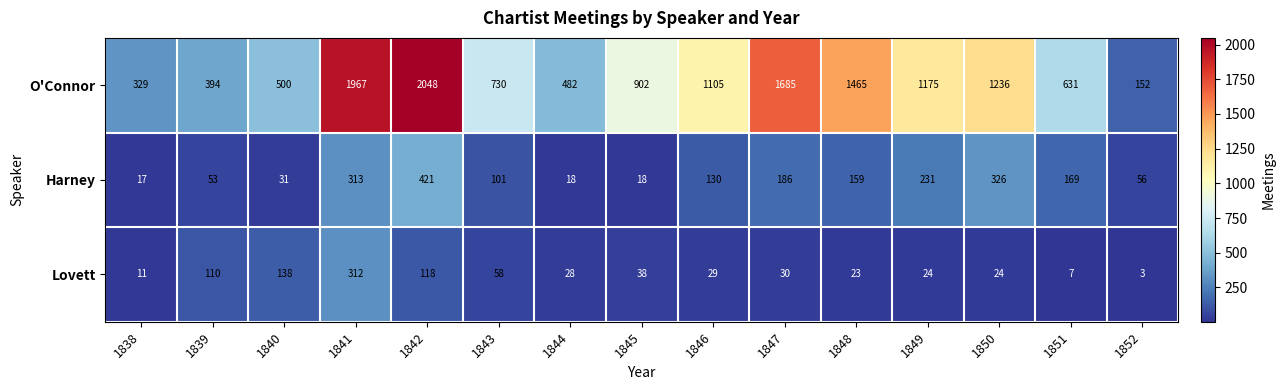

Is the value of Harney at 1844 greater than the value of Lovett at 1840?

No